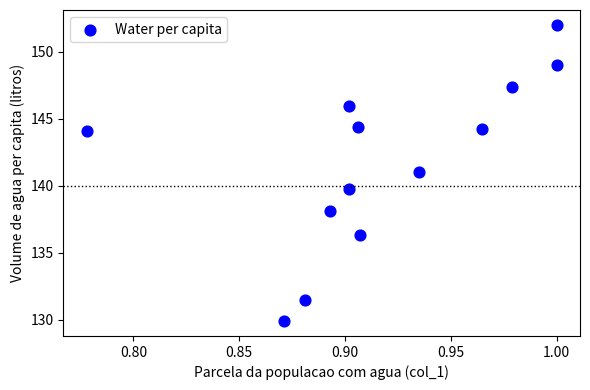

What Y value in the scatter plot is closest to 140?

139.7